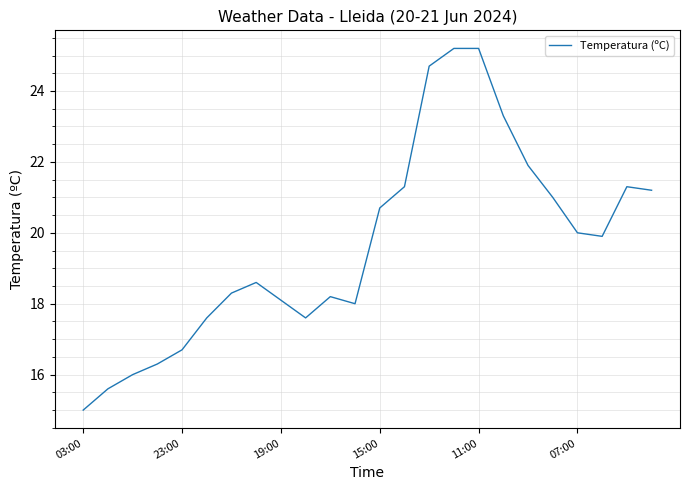

What is the difference between the maximum and minimum values?

10.2